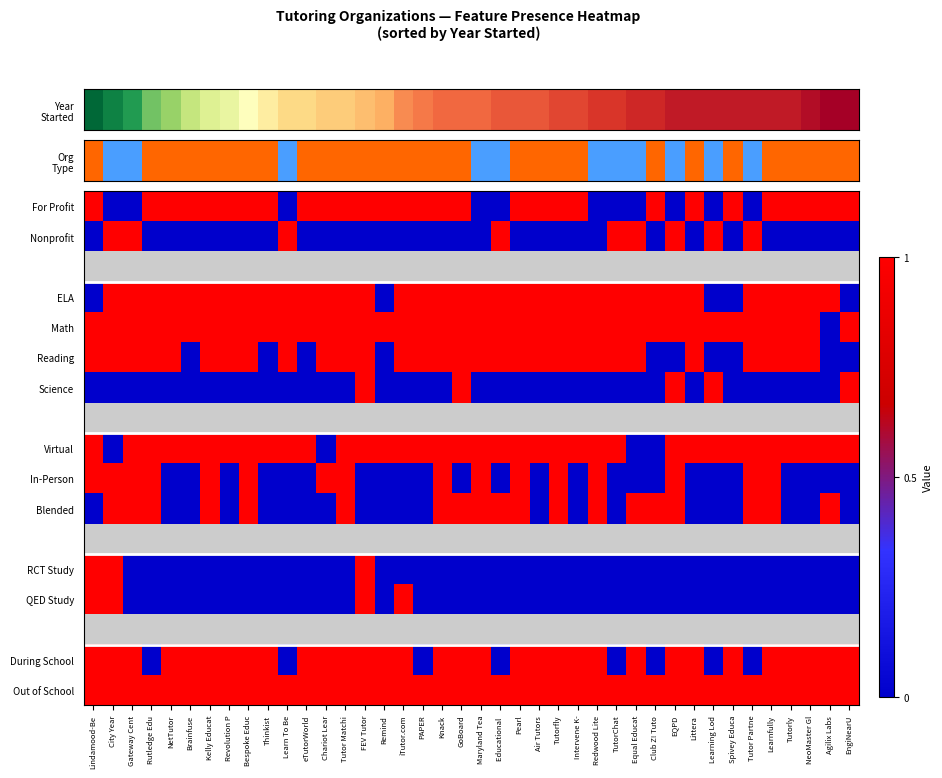

Rank the categories by Virtual value from lowest to highest.

City Year, Chariot Lear, Equal Educat, Club Z! Tuto, Lindamood-Be, Gateway Cent, Rutledge Edu, NetTutor, Brainfuse, Kelly Educat, Revolution P, Bespoke Educ, Thinkist, Learn To Be, eTutorWorld, Tutor Matchi, FEV Tutor, Remind, iTutor.com, PAPER, Knack, GoBoard, Maryland Tea, Educational, Pearl, Air Tutors, Tutorfly, Intervene K-, Redwood Lite, TutorChat, EQPD, Littera, Learning Lod, Spivey Educa, Tutor Partne, Learnfully, Tutorly, NeoMaster Gl, Agilix Labs, EngiNearU